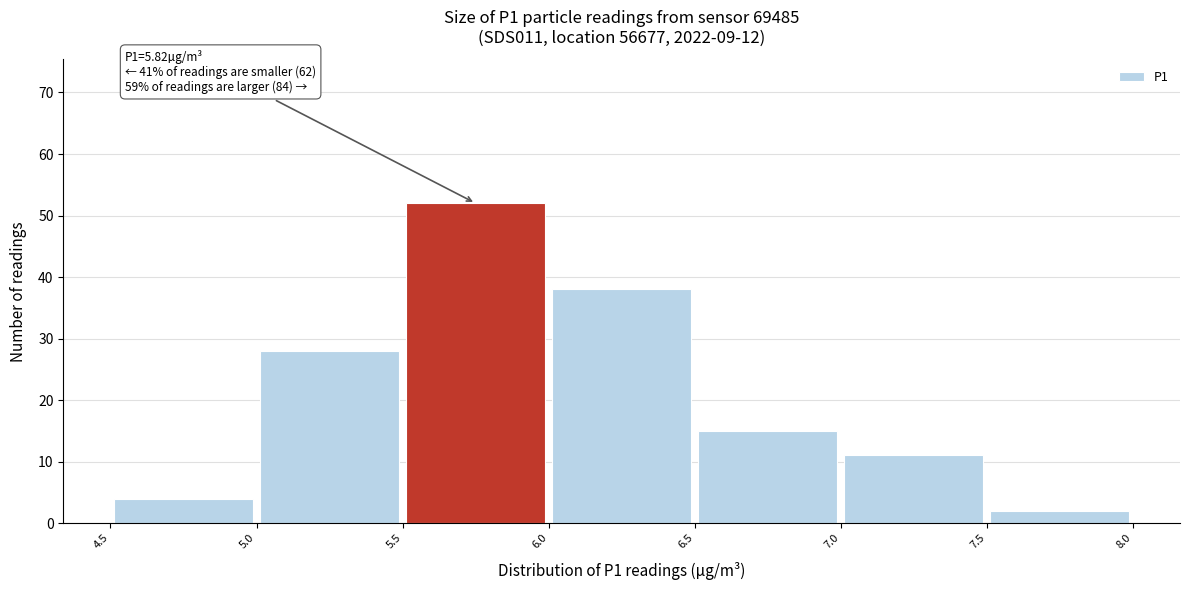

Over which range of the x-axis is the bar tallest?

5.5 to 6.0